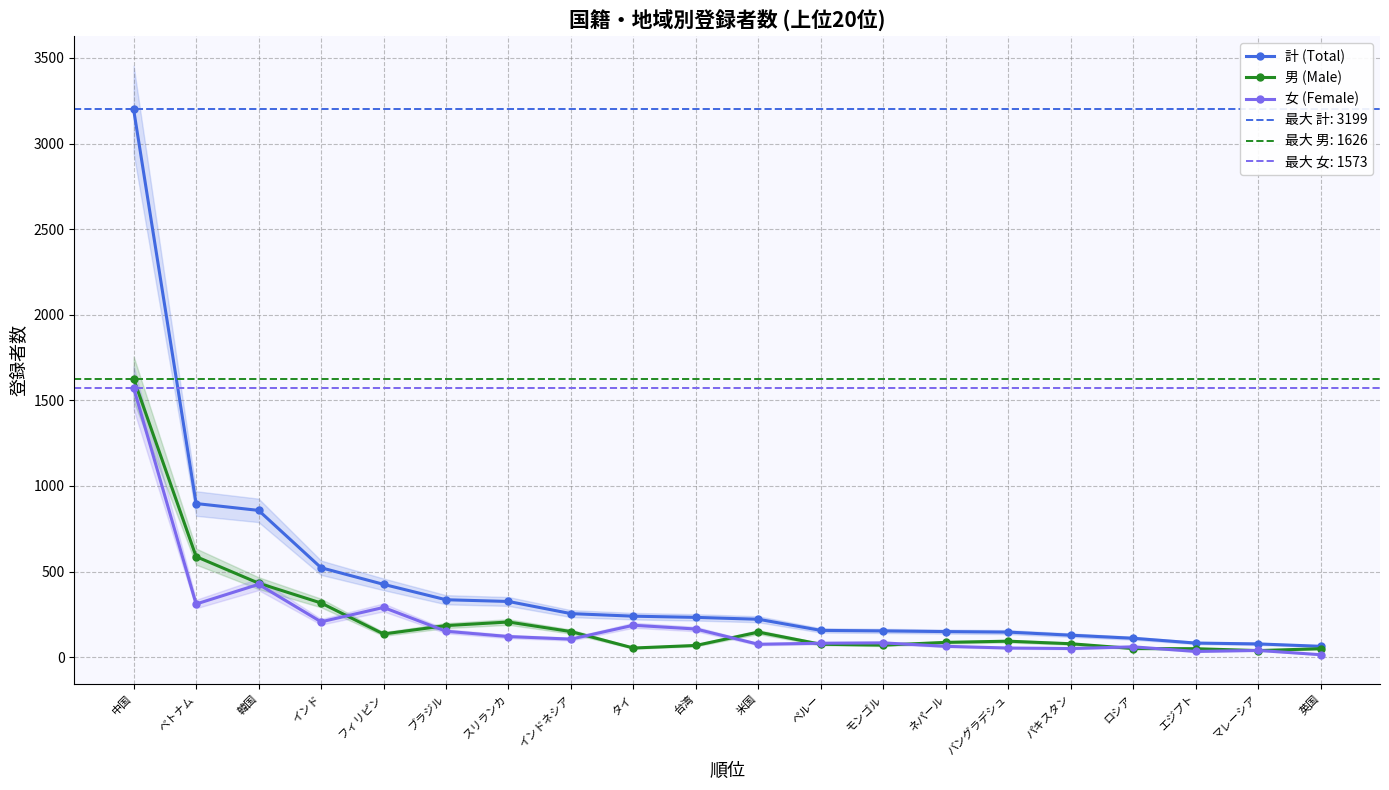

True or false: 計 (Total) and 男 (Male) cross at least once.

False